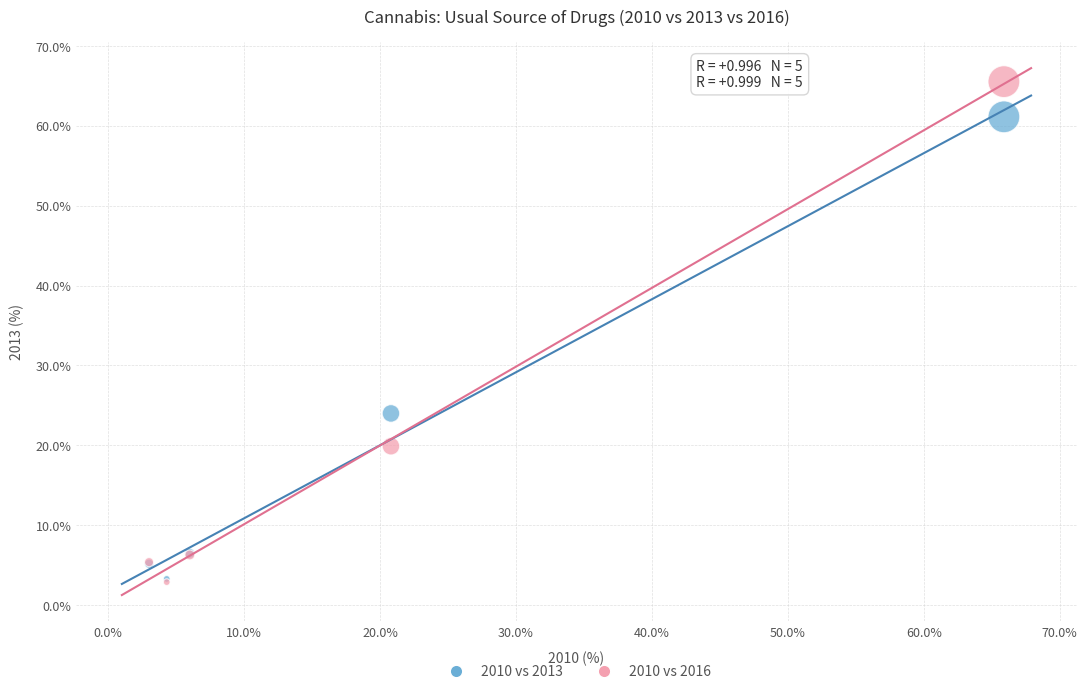

Which series has the widest spread of Y values?

2010 vs 2016